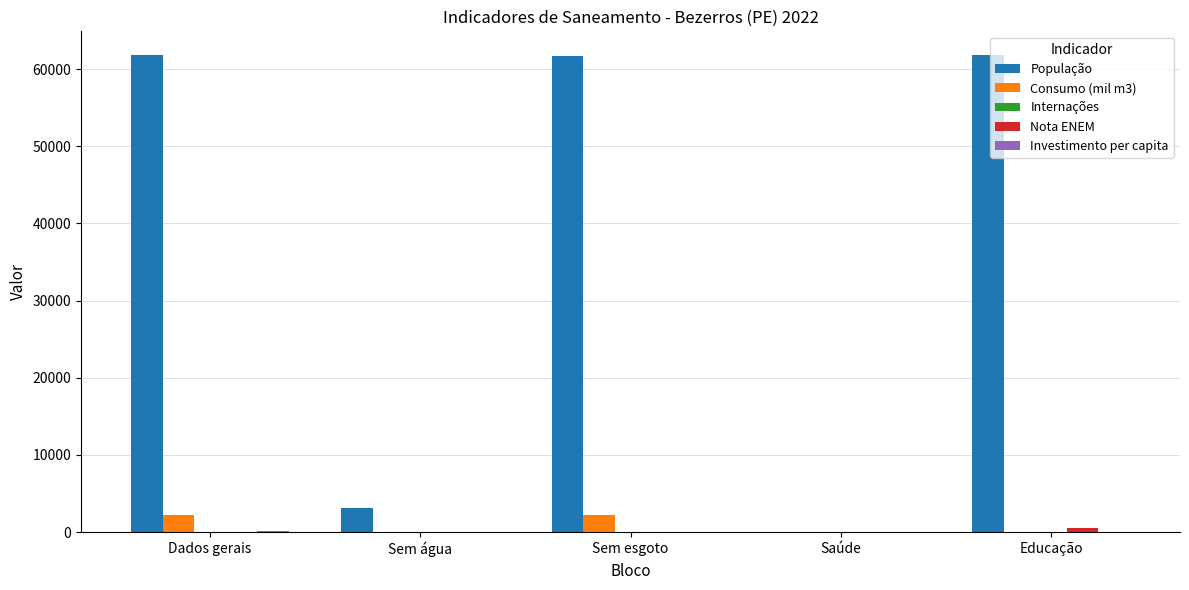

Which series has the largest total across all categories?

População